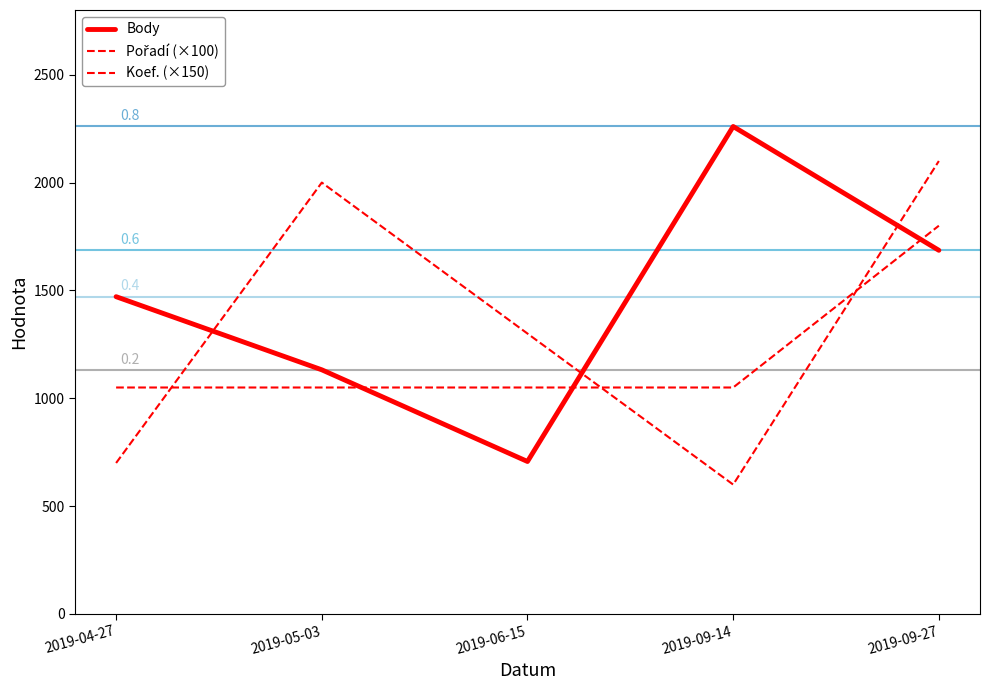

Does the chart have visible grid lines?

No